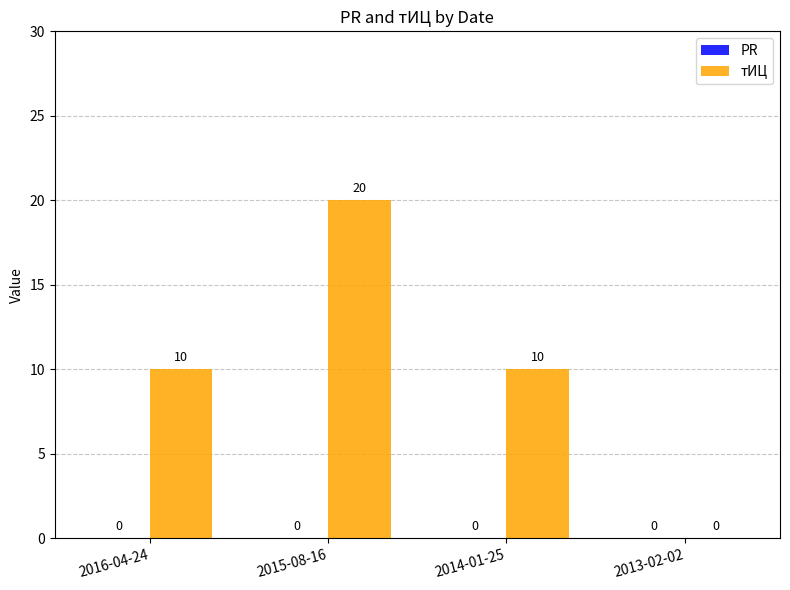

What is the sum of all values?

40